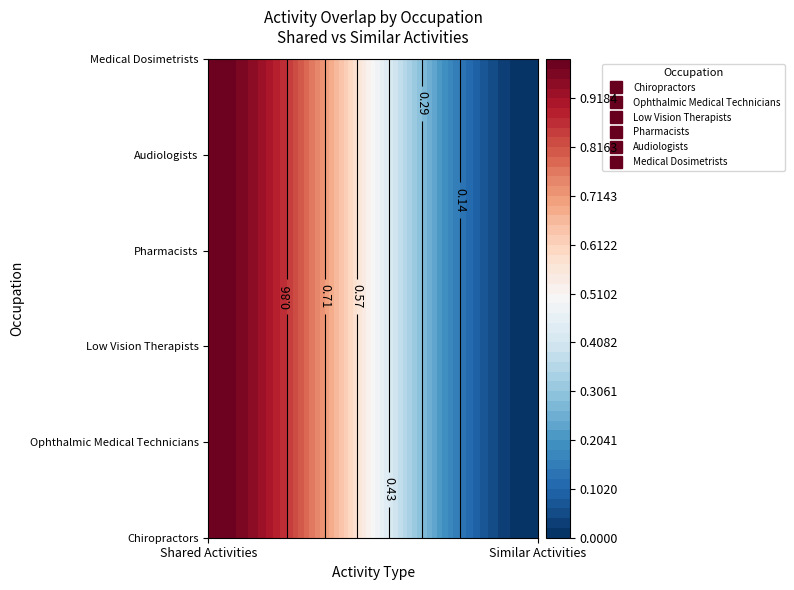

How many values in Medical Dosimetrists are above zero?

1